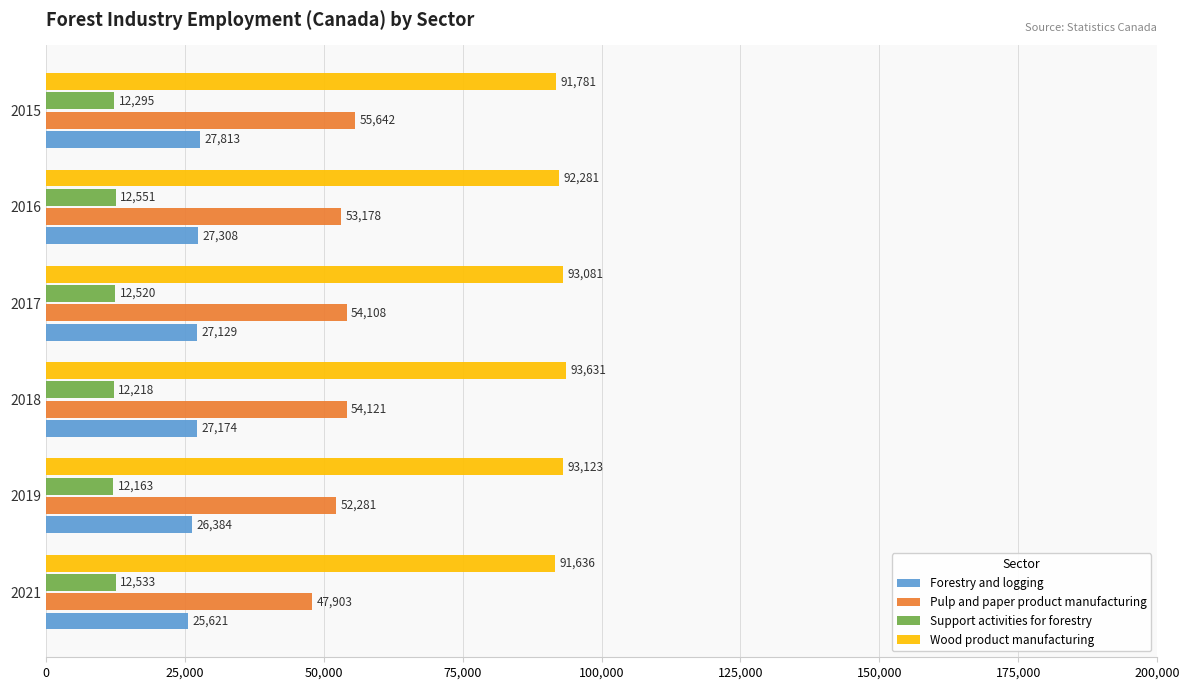

Which series has the widest spread of values?

Pulp and paper product manufacturing